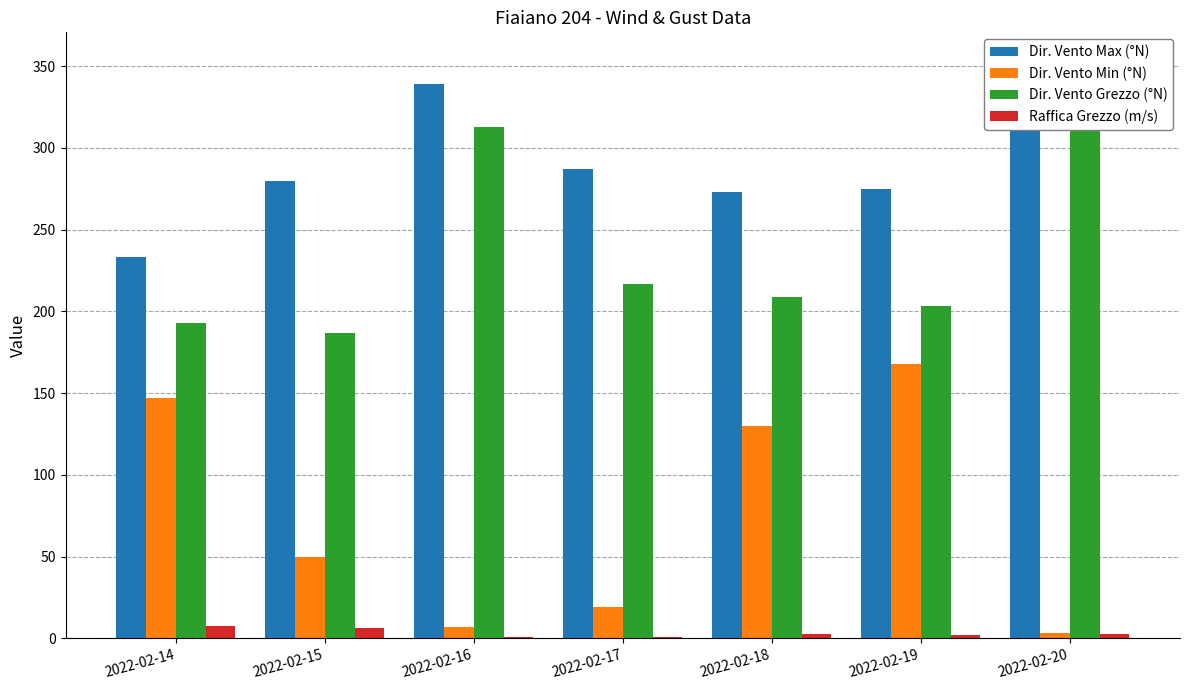

Reading right to left, transcribe all the data shown in this chart.

Dir. Vento Max (°N): 2022-02-20=353.0	2022-02-19=275.0	2022-02-18=273.0	2022-02-17=287.0	2022-02-16=339.0	2022-02-15=280.0	2022-02-14=233.0
Dir. Vento Min (°N): 2022-02-20=3.0	2022-02-19=168.0	2022-02-18=130.0	2022-02-17=19.0	2022-02-16=7.0	2022-02-15=50.0	2022-02-14=147.0
Dir. Vento Grezzo (°N): 2022-02-20=340.0	2022-02-19=203.0	2022-02-18=209.0	2022-02-17=217.0	2022-02-16=313.0	2022-02-15=187.0	2022-02-14=193.0
Raffica Grezzo (m/s): 2022-02-20=2.5	2022-02-19=1.9	2022-02-18=2.3	2022-02-17=1.0	2022-02-16=0.8	2022-02-15=6.5	2022-02-14=7.6